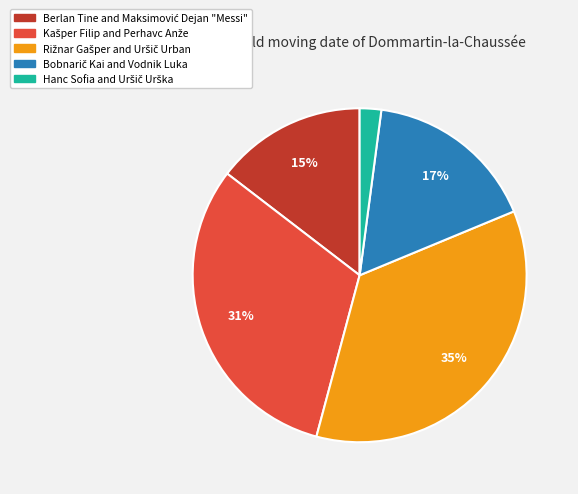

Is there any slice that represents more than half of the pie?

No